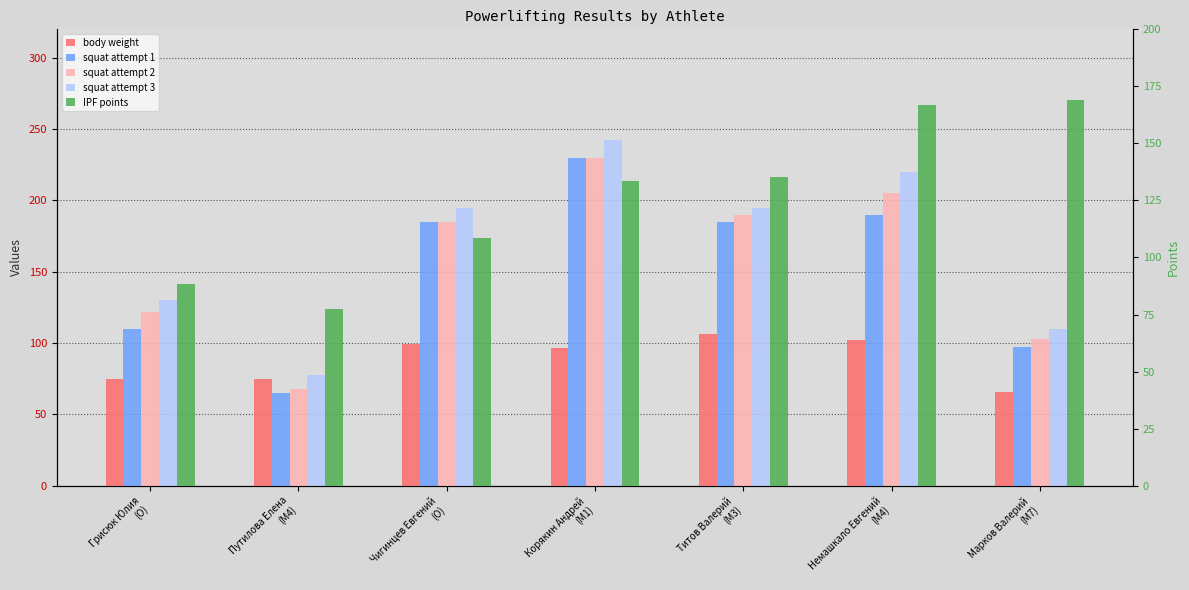

What is the label of the 1st bar from the left?

Грисюк Юлия
(O)